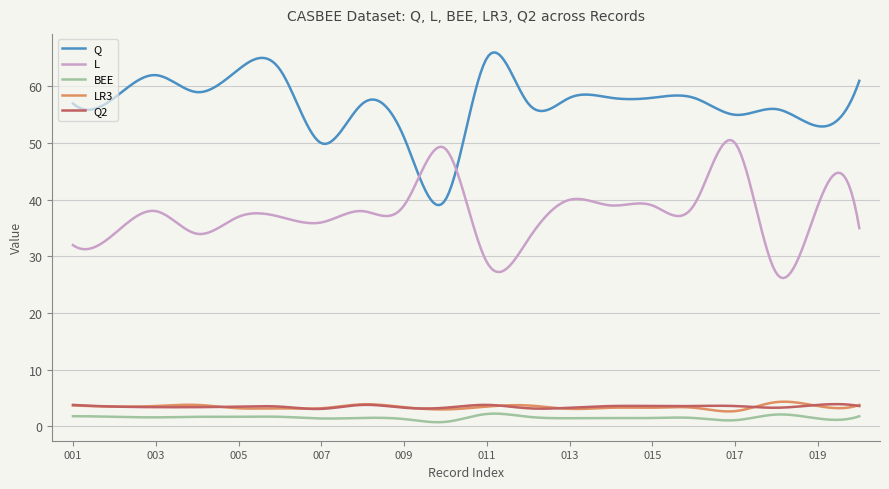

Which series has the largest total across all categories?

Q